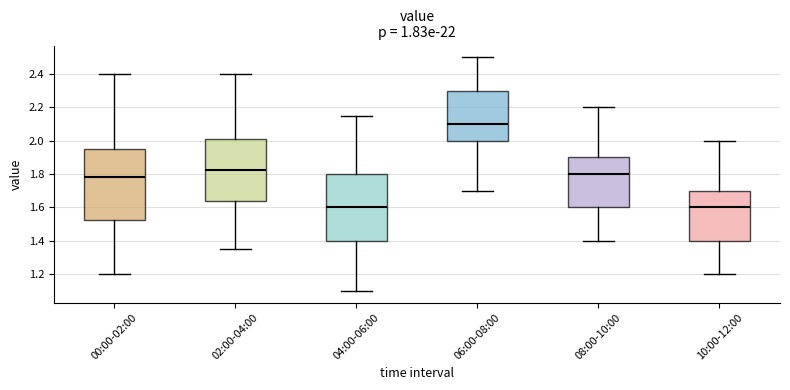

Where is the lower edge of the box for 10:00-12:00 on the y-axis? The values are not printed on the chart, so give them approximately, as read against the axis.

1.40